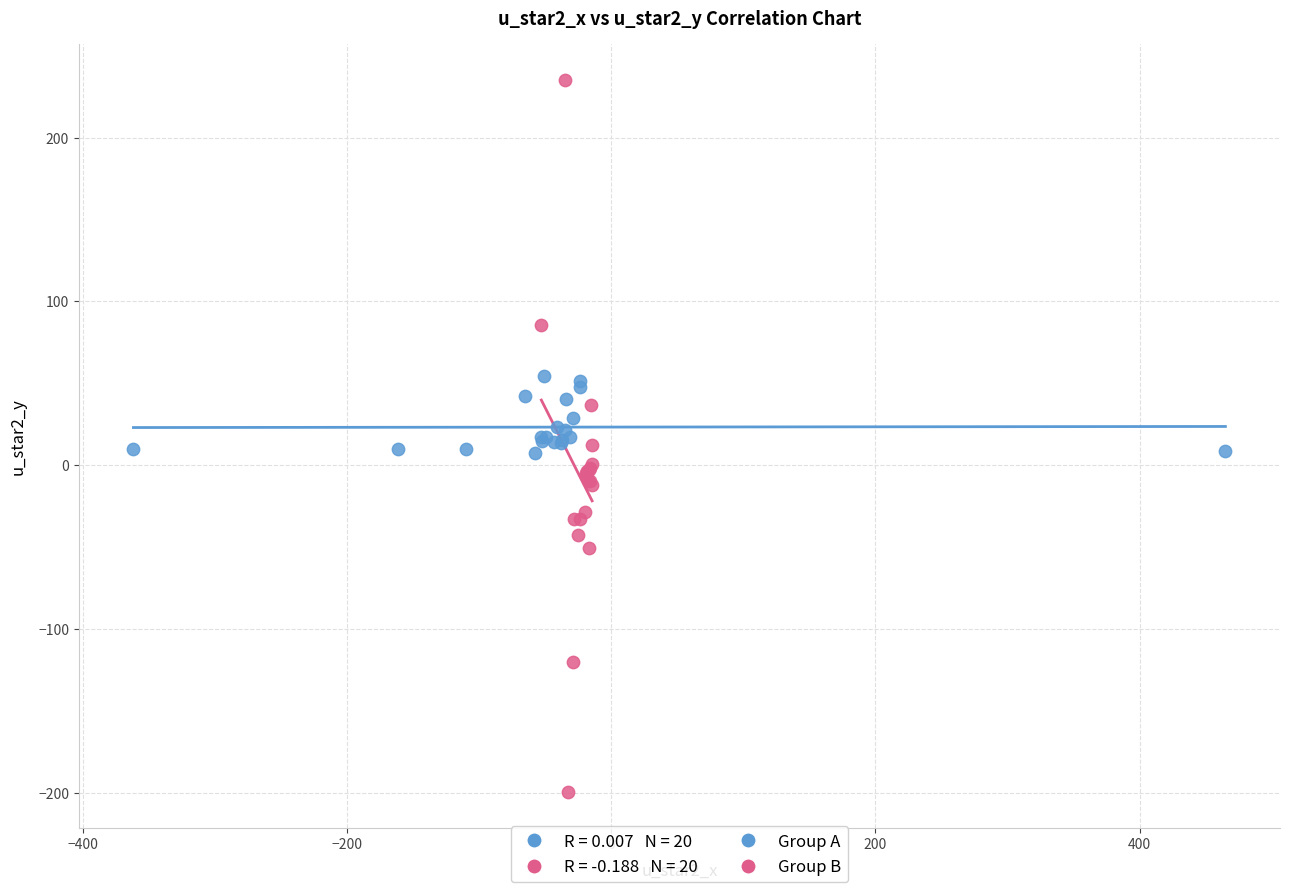

Which series contains the lowest Y value?

Group B